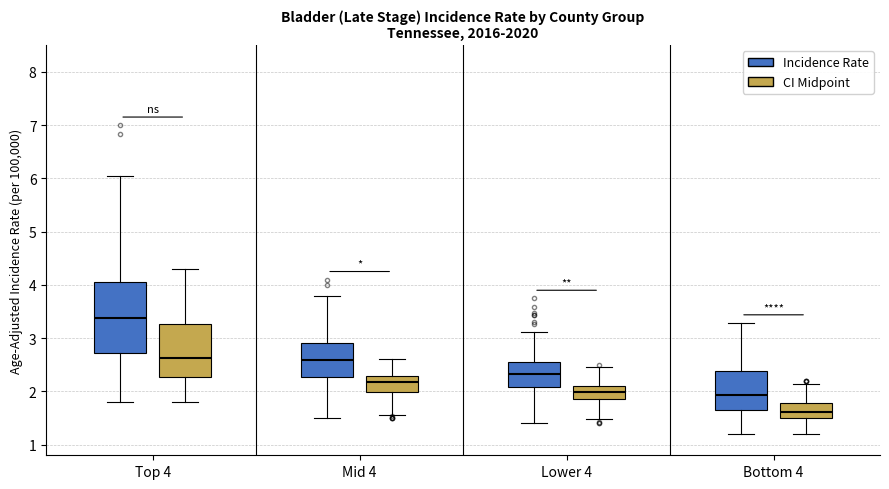

Which box has the lowest median line?

Bottom 4 (CI Midpoint)